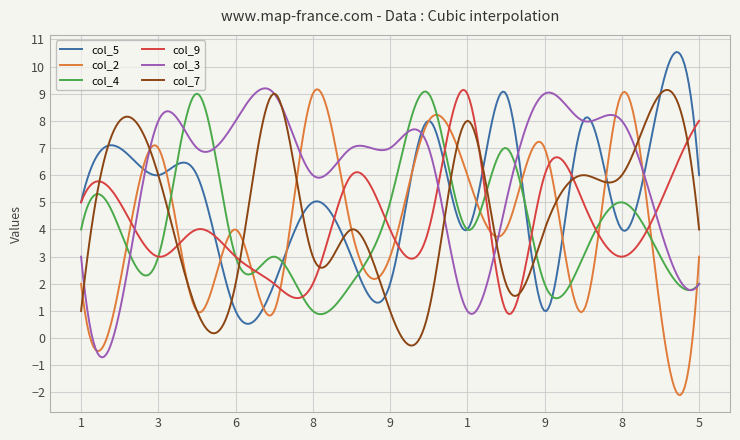

Which series has the widest spread of values?

col_2